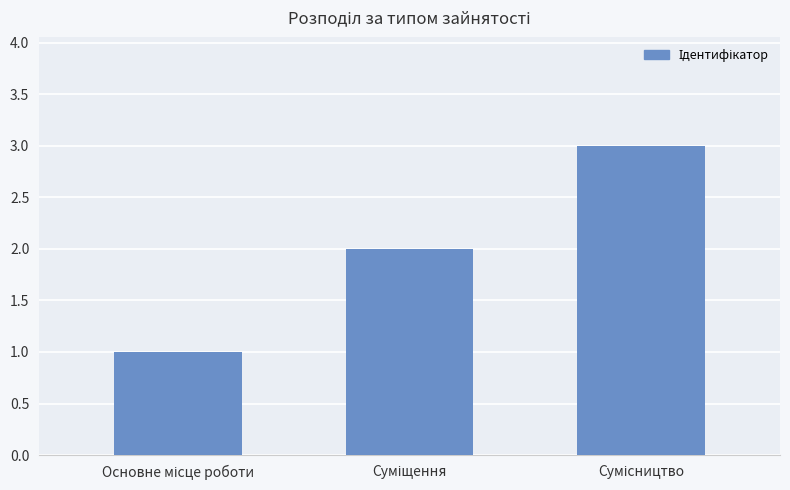

What is the sum of all values?

6